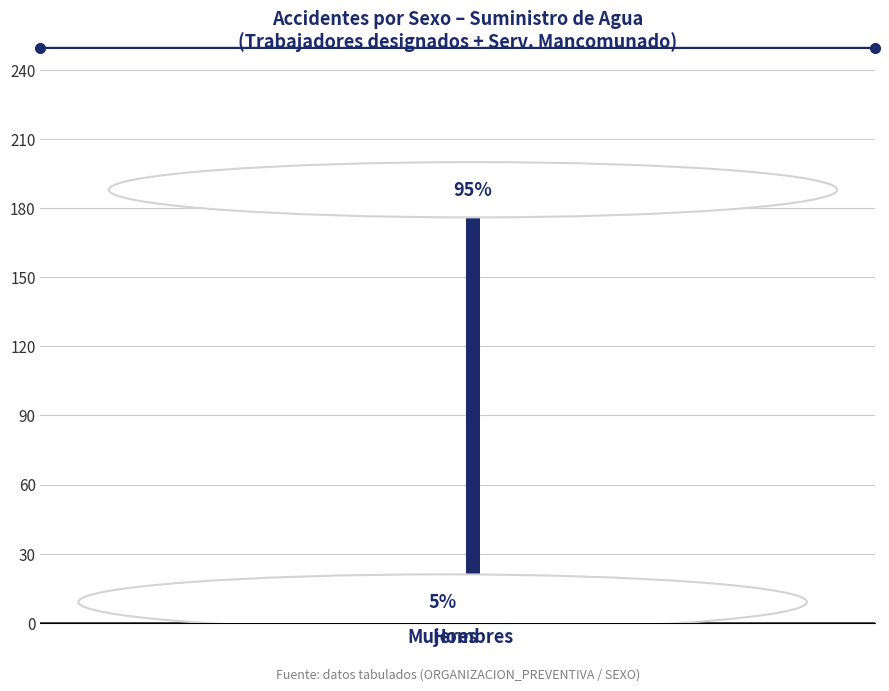

How many groups of bars are there?

1